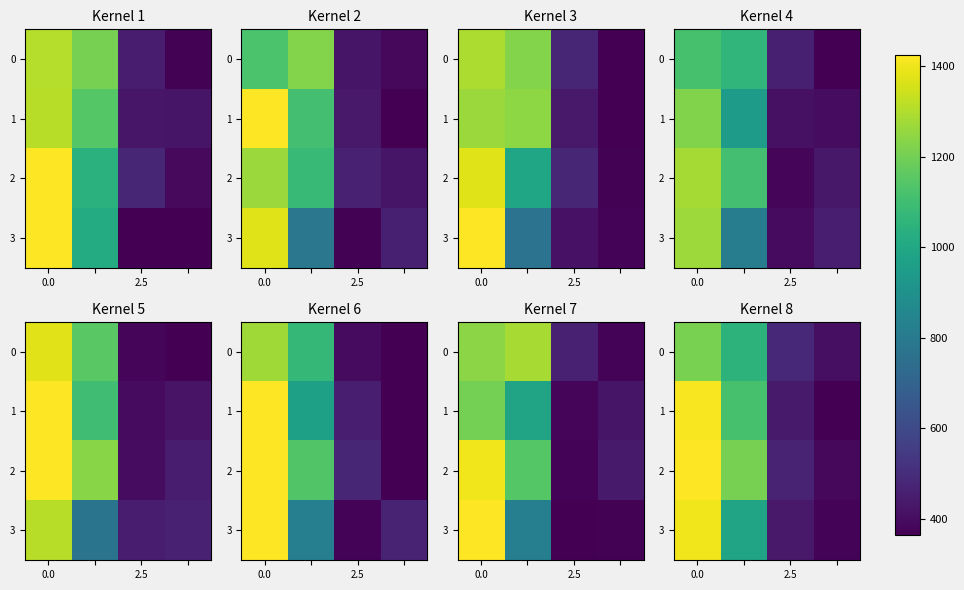

The value of row_3 at 0.0 is 1400.3. True or false?

True